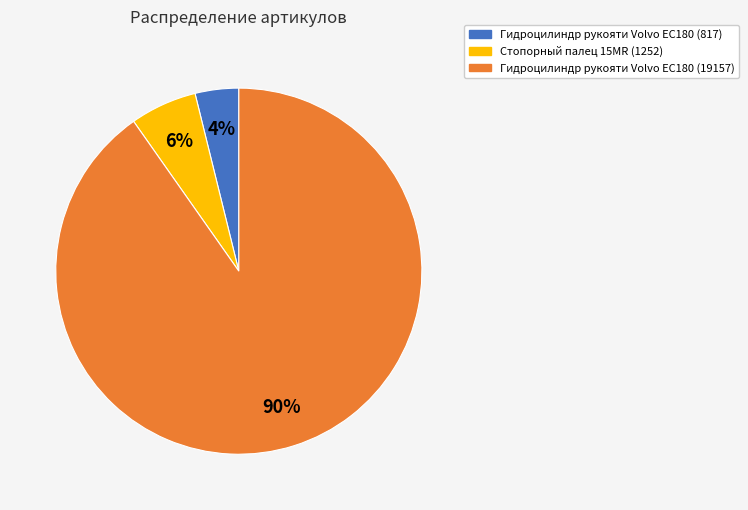

Between Стопорный палец 15MR (1252) and Гидроцилиндр рукояти Volvo EC180 (19157), which is larger?

Гидроцилиндр рукояти Volvo EC180 (19157)